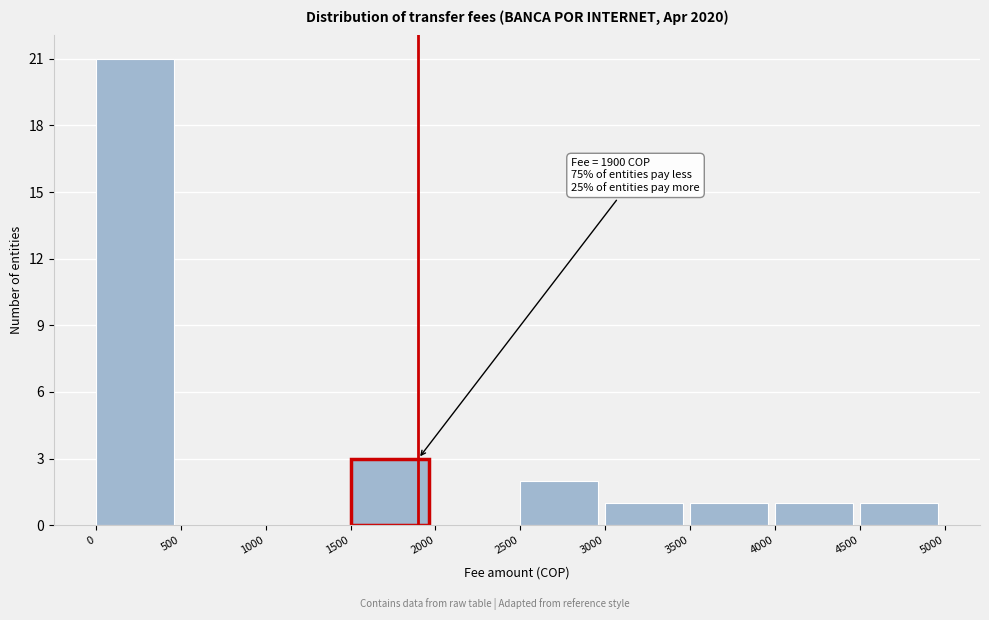

Which range on the x-axis has the tallest bar?

0 to 500